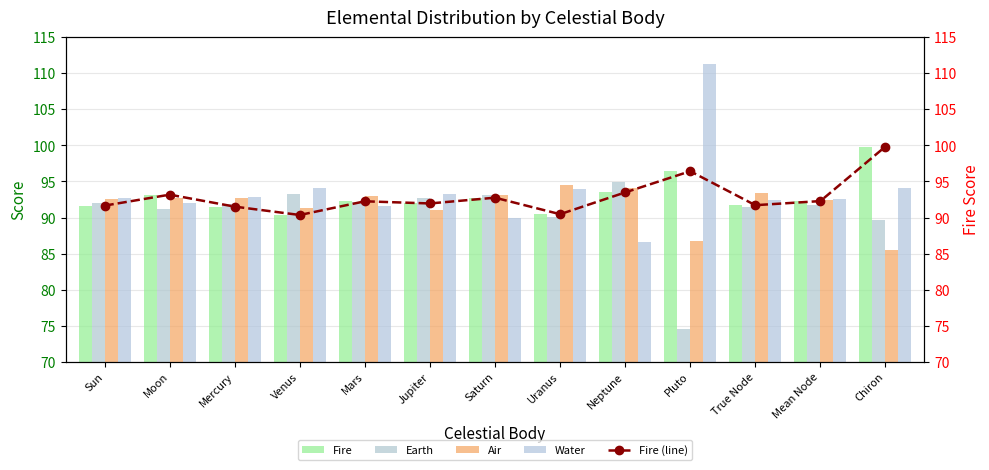

What value does the Water series have at Neptune?

86.5